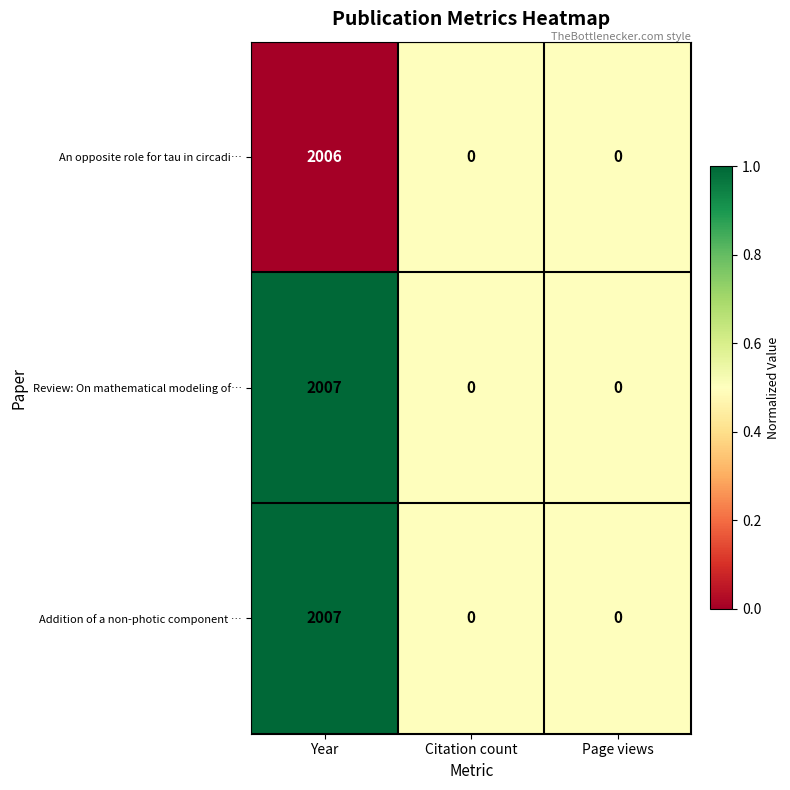

How many data points does each series have?

3